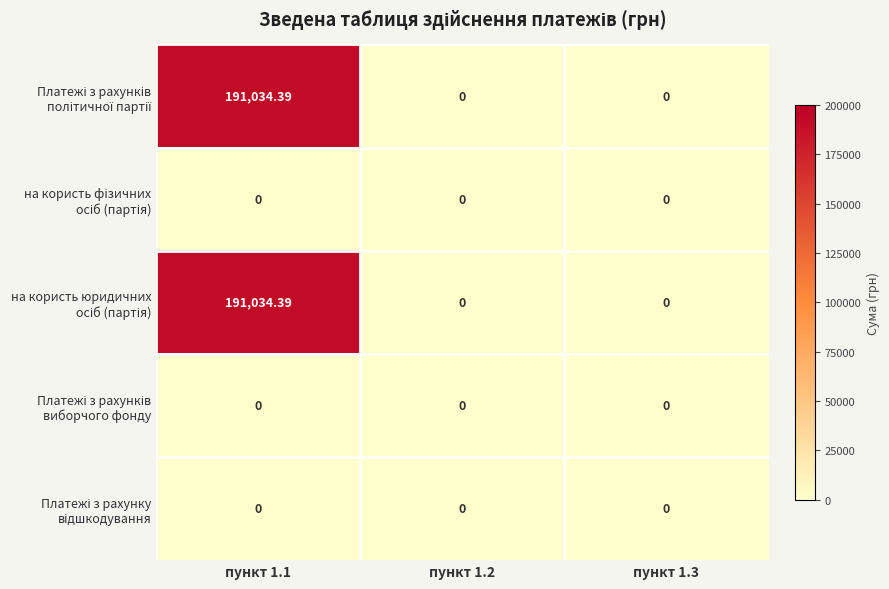

How many data points does each series have?

3